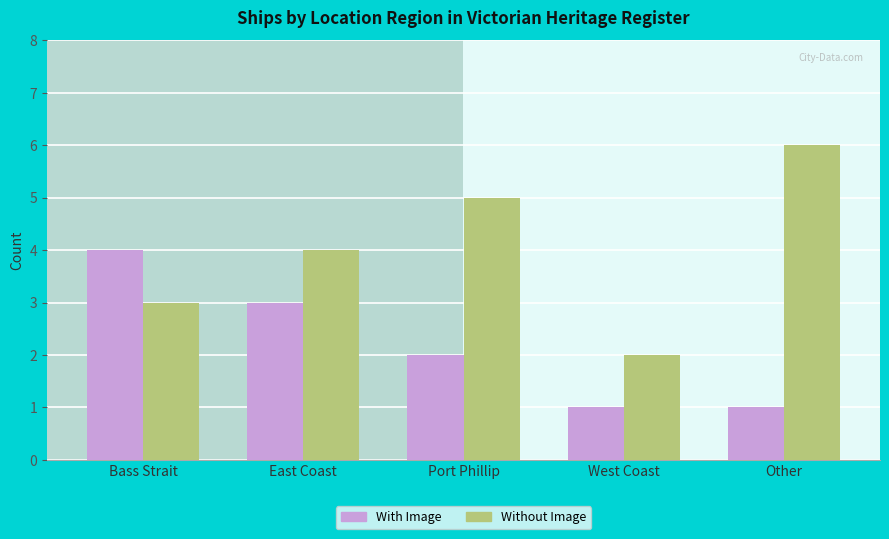

What is the label of the 5th bar from the left?

Other